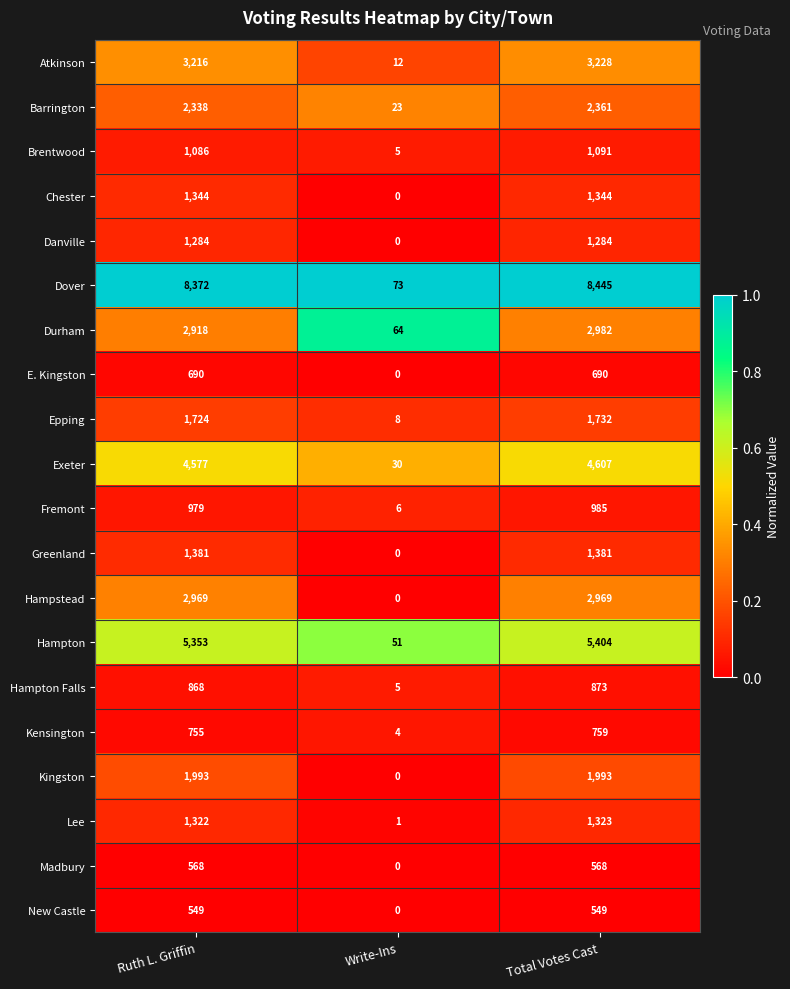

Which series has the largest total across all categories?

Dover